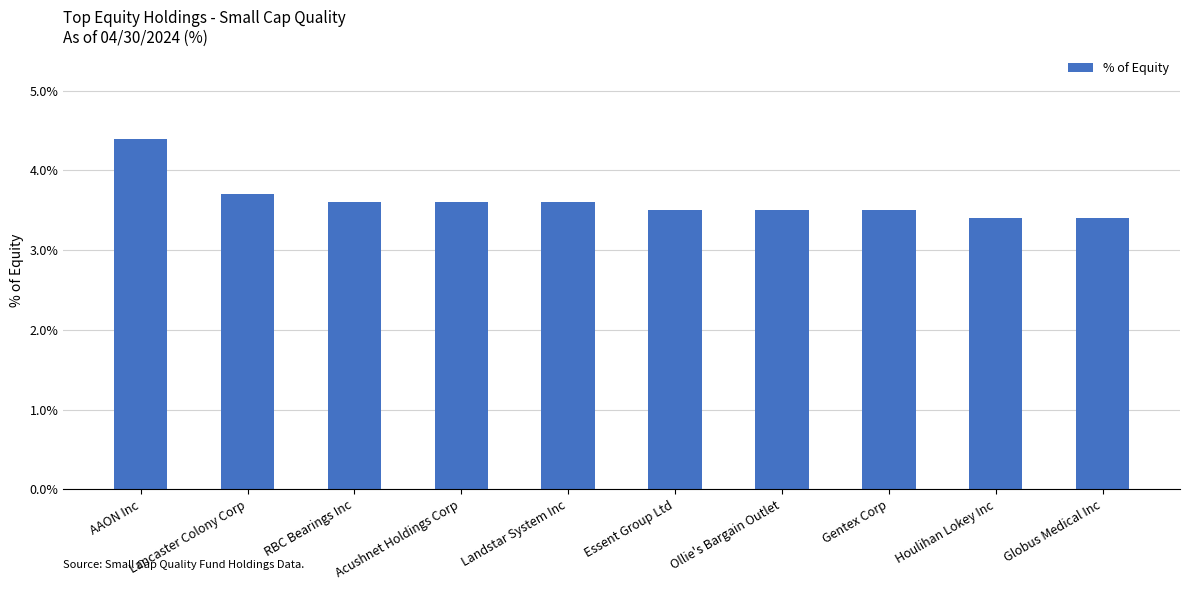

What is the minimum value shown in the chart?

3.4